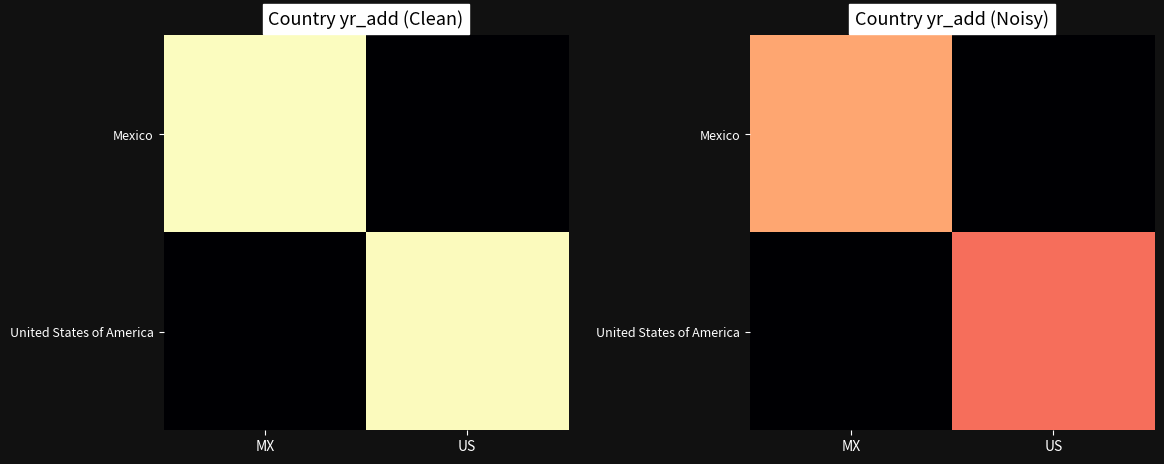

At how many categories does at least one series exceed 1087?

2